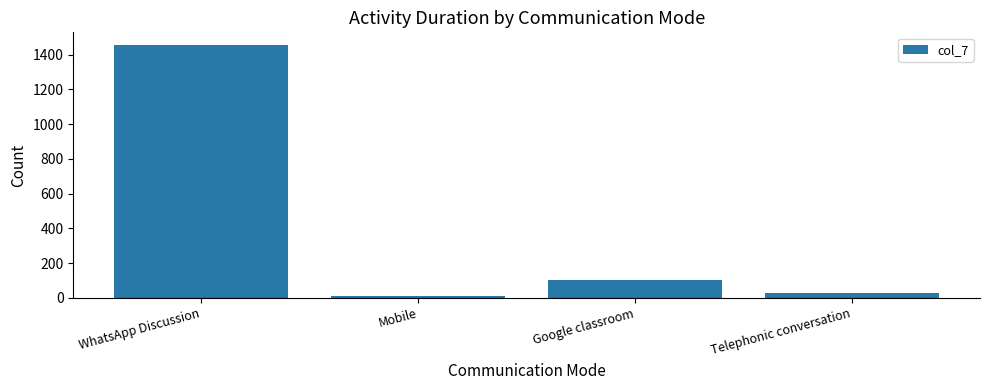

What is the ratio of the value at Telephonic conversation to the value at Google classroom?

0.3